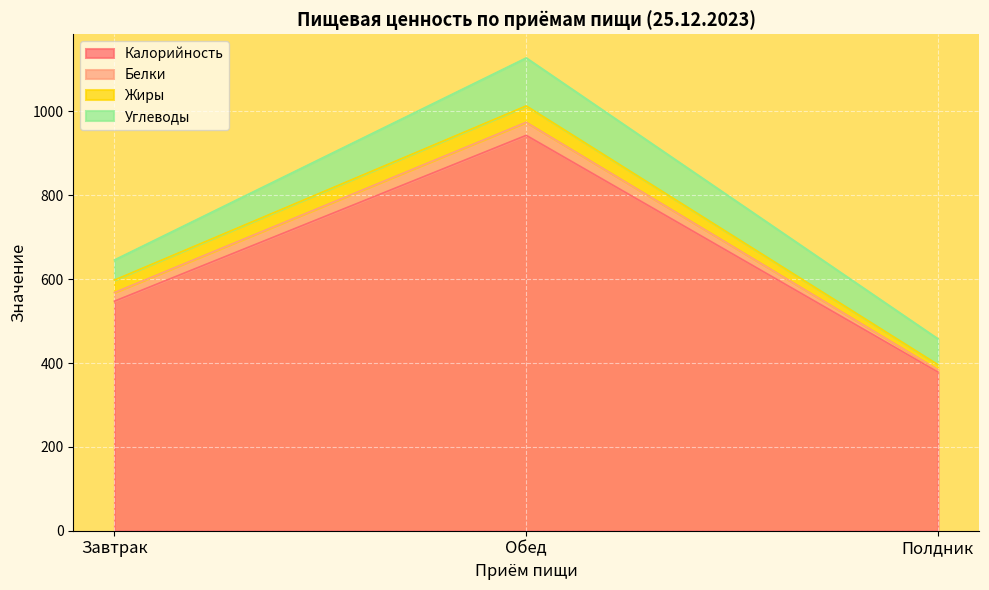

What is the maximum value shown in the chart?

943.0